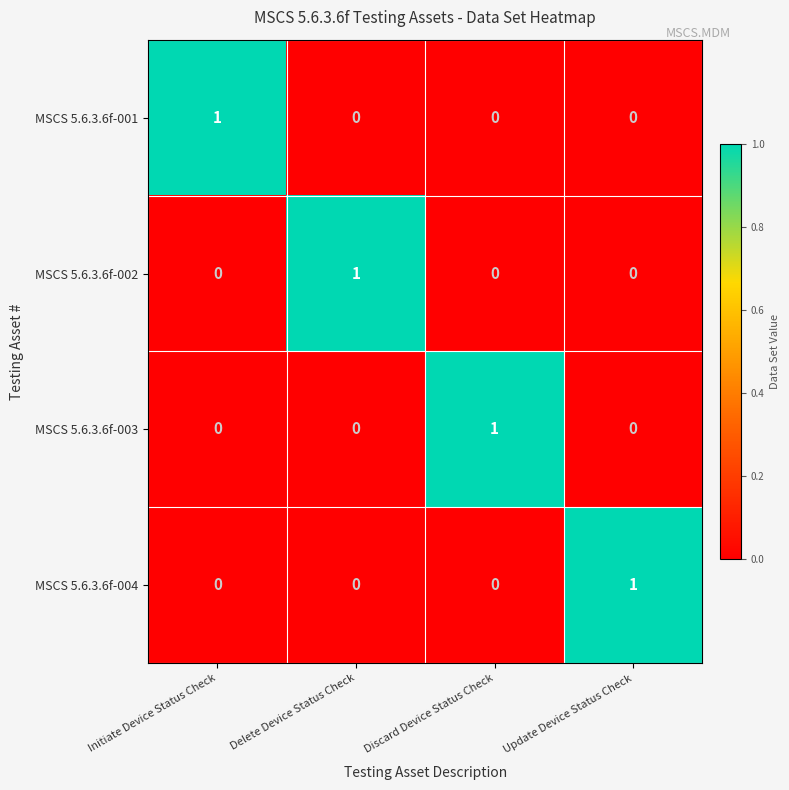

Which category has the highest value in the MSCS 5.6.3.6f-002 series?

Delete Device Status Check